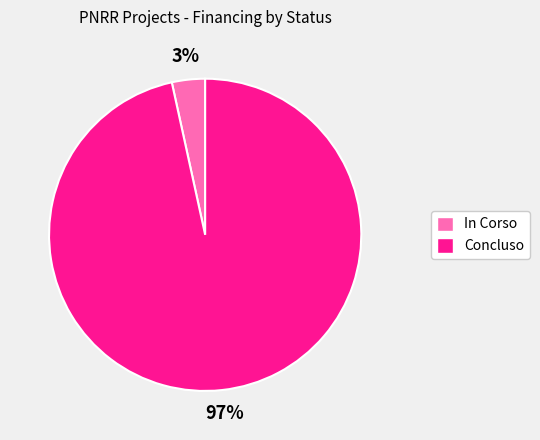

To the nearest percent, what is the combined percentage of In Corso and Concluso?

100%